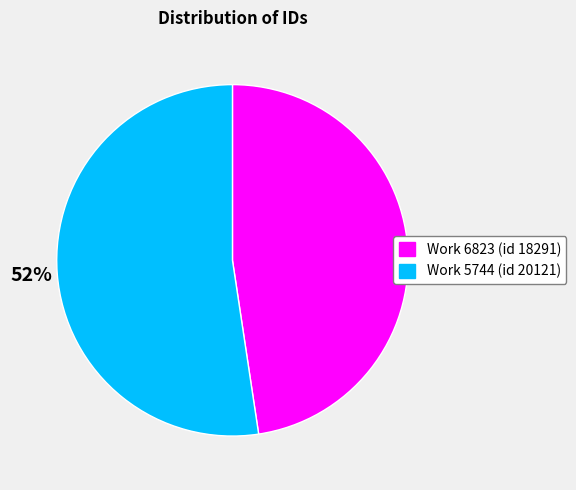

To the nearest percent, what is the combined percentage of Work 5744 (id 20121) and Work 6823 (id 18291)?

100%